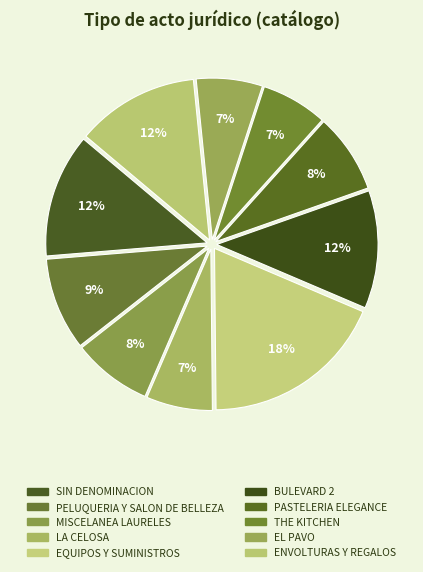

To the nearest percent, what percentage of the pie is BULEVARD 2?

12%